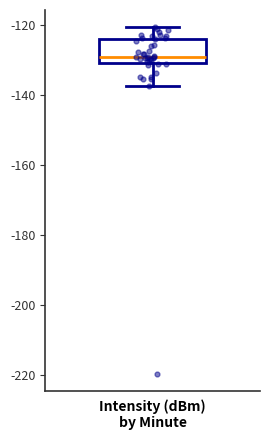

Where does the lower whisker of the box end on the y-axis? The values are not printed on the chart, so give them approximately, as read against the axis.

-138